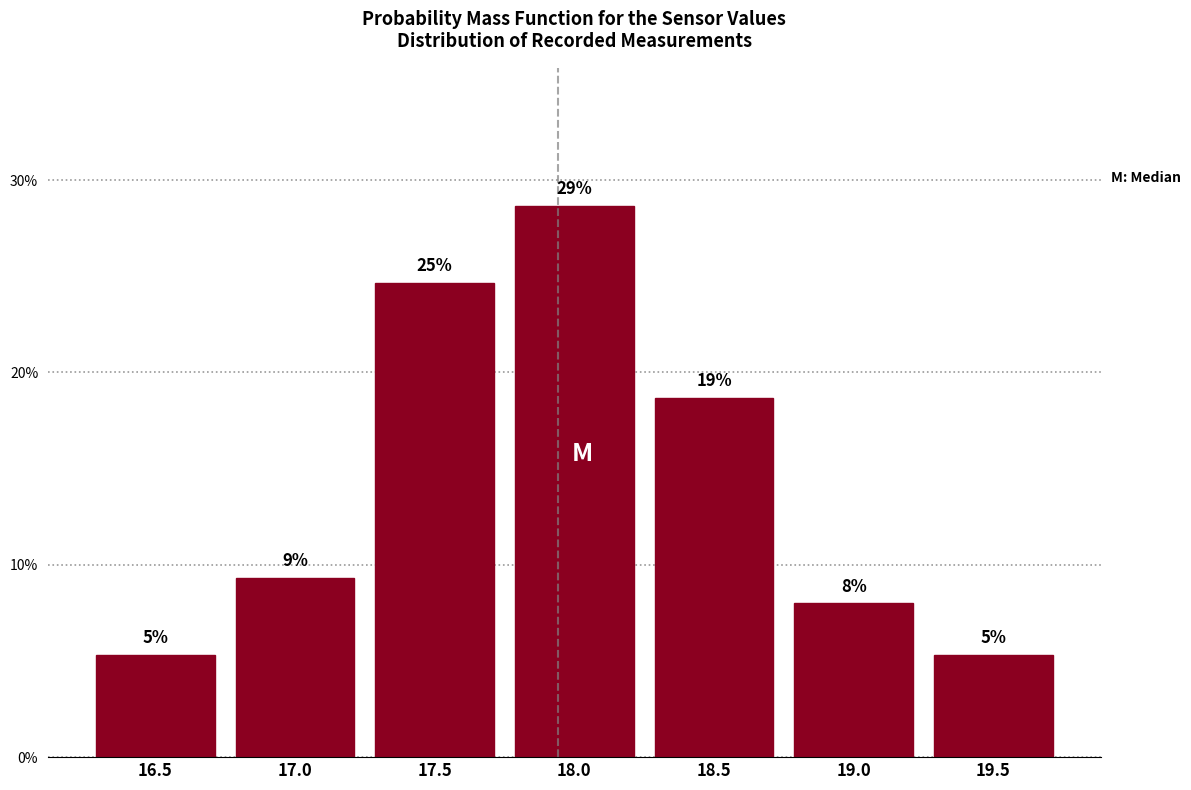

How many bars are there in total?

7